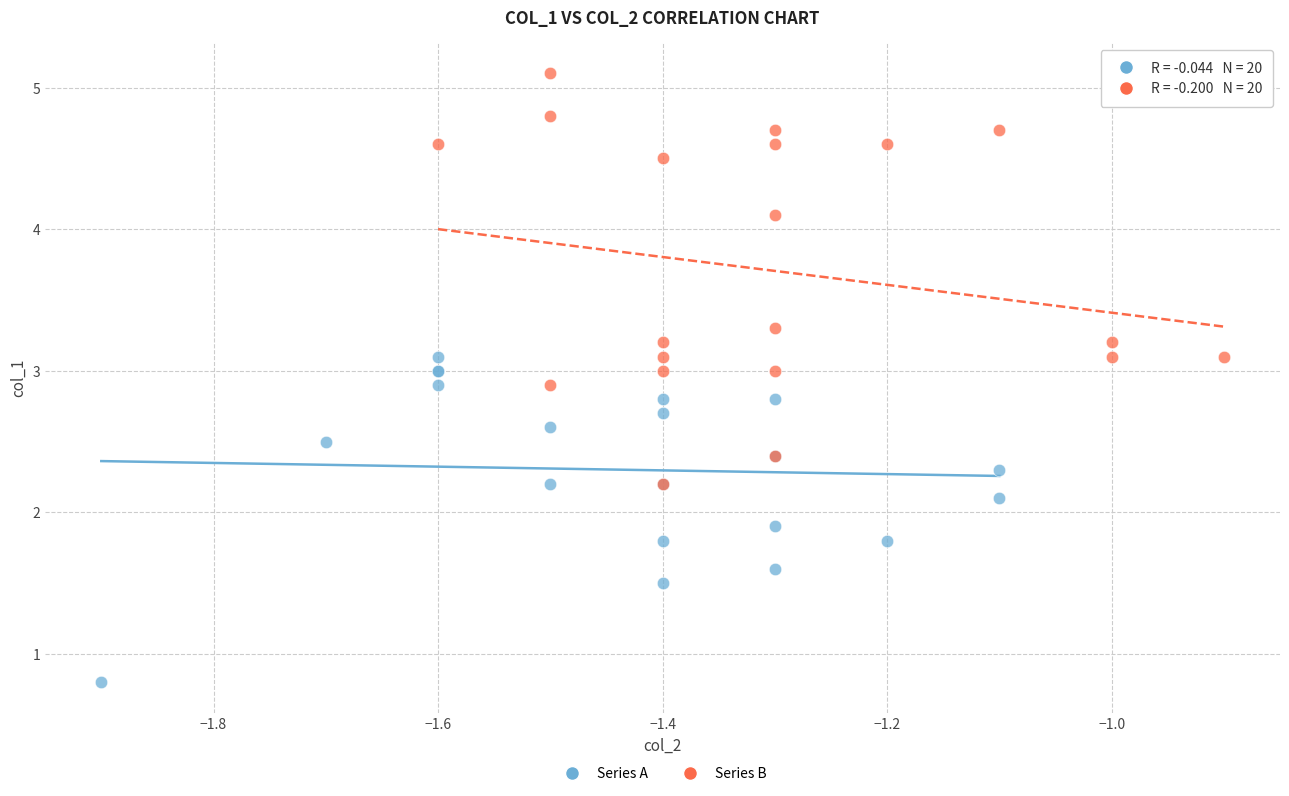

Which series has the largest Y range (max minus min)?

Series B